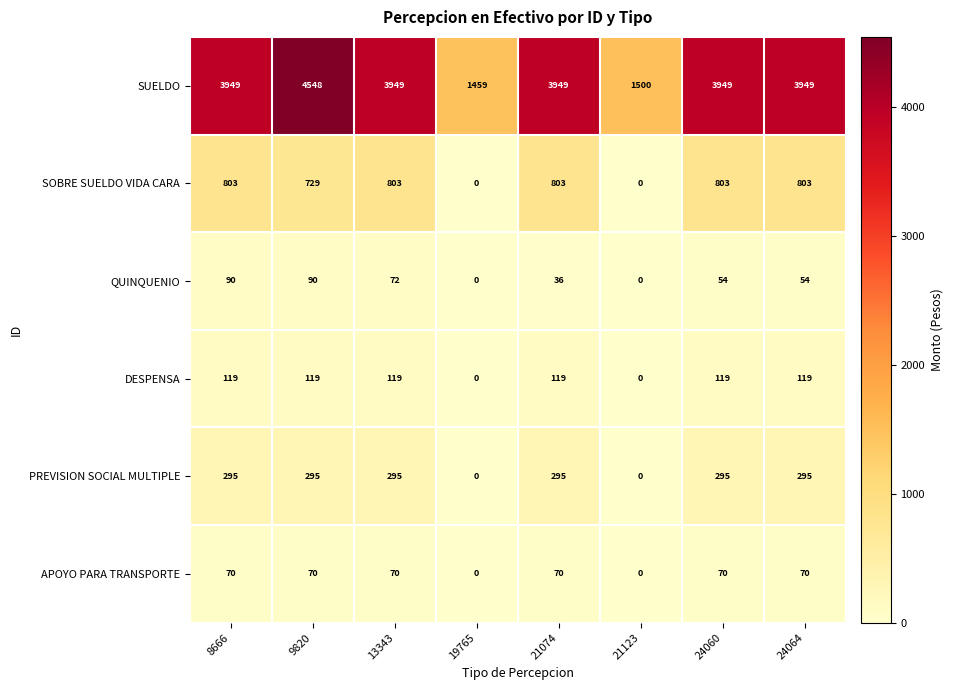

Which label corresponds to the largest value in the chart?

9820